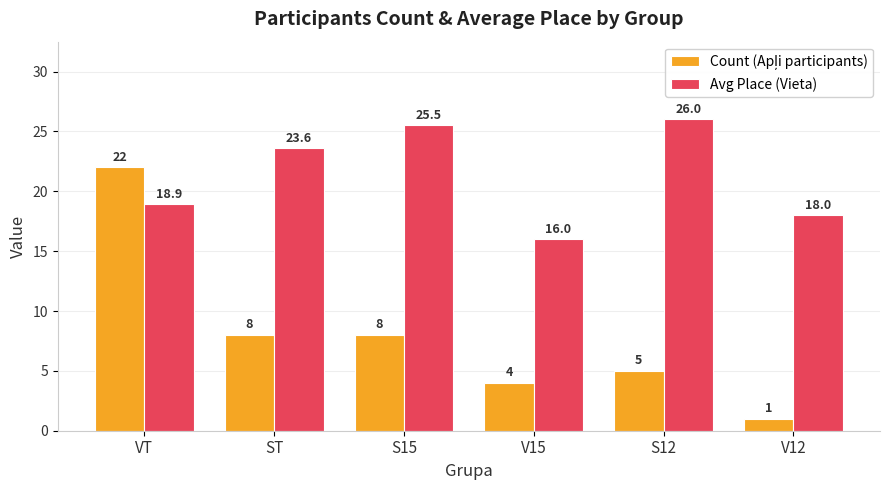

How many data points does each series have?

6